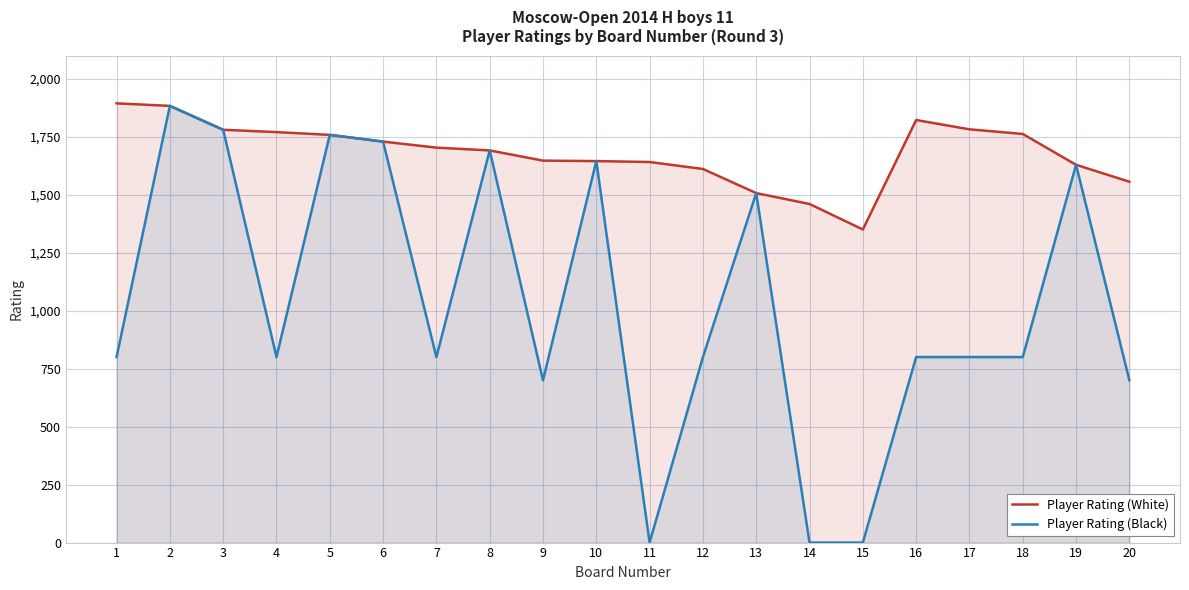

Which series has the largest total across all categories?

Player Rating (White)